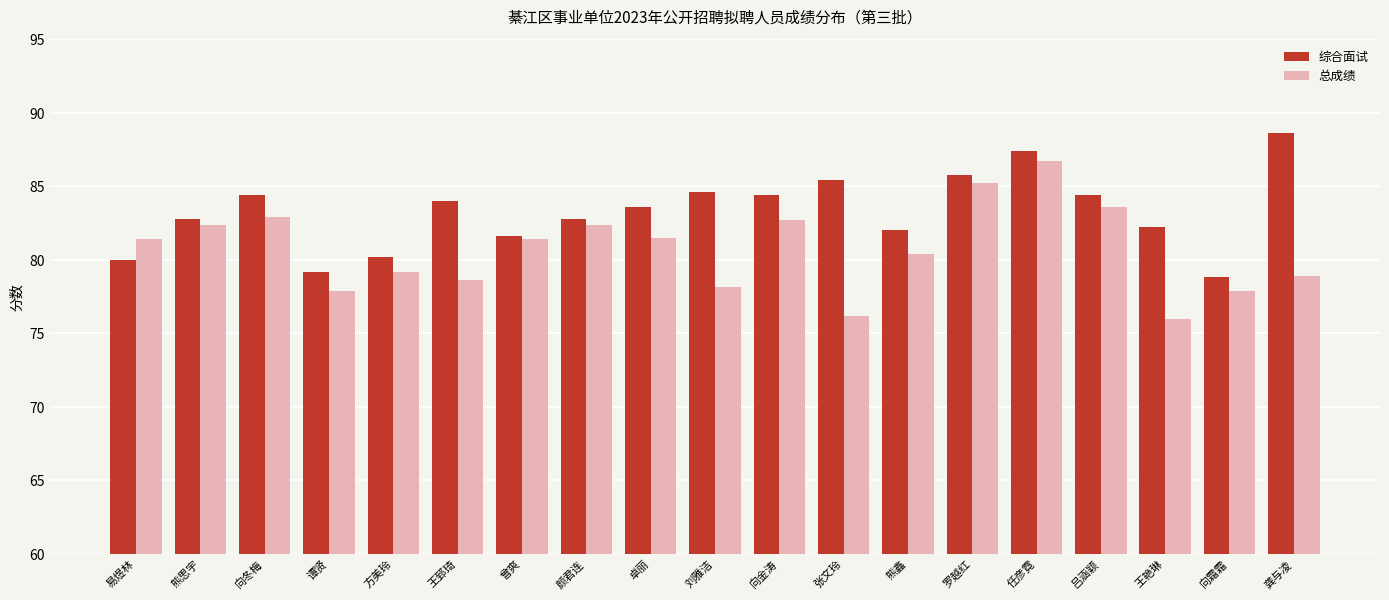

How many values in the 总成绩 series are below 81?

9